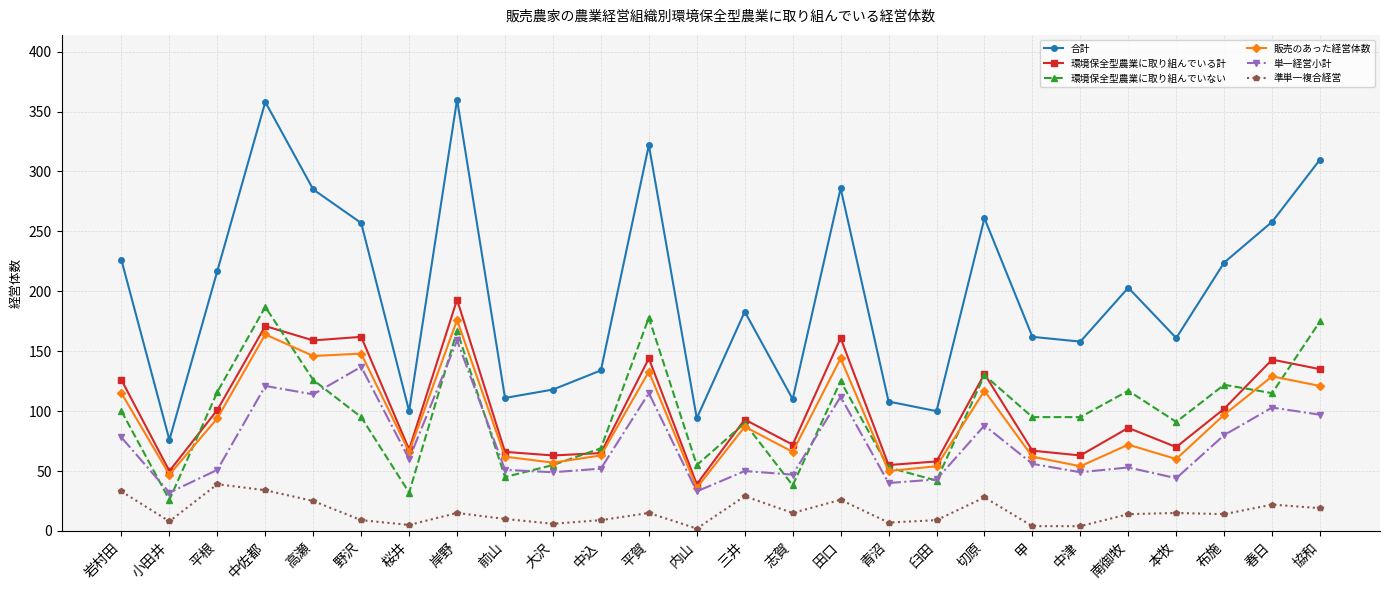

What is the difference between the highest and lowest values at 中込?

125